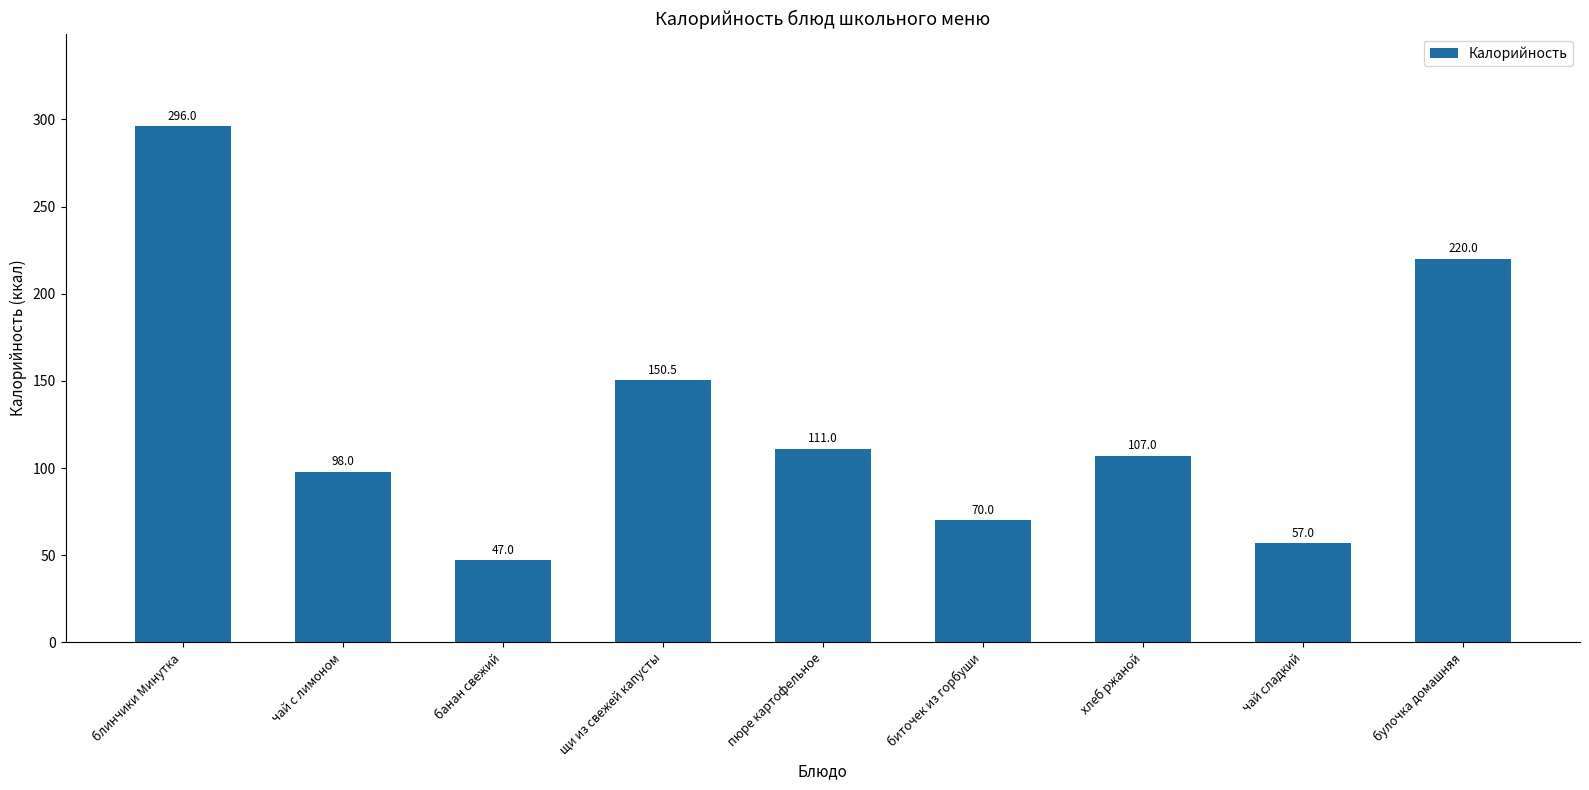

Reading right to left, transcribe all the data shown in this chart.

220.0	57.0	107.0	70.0	111.0	150.5	47.0	98.0	296.0